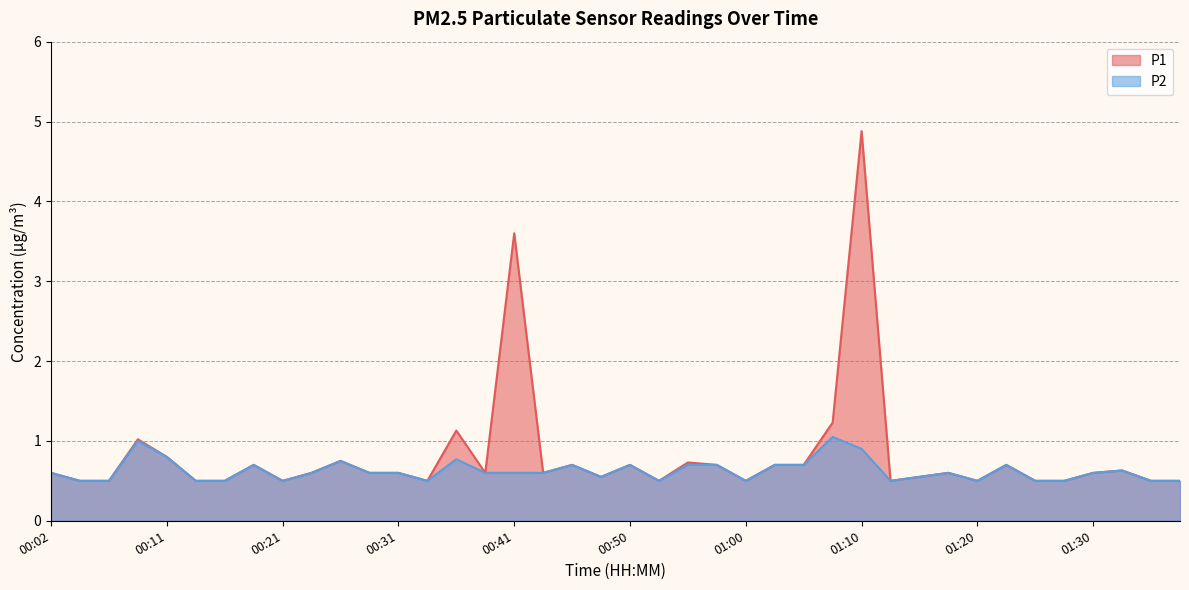

How many lines are shown in the chart?

2